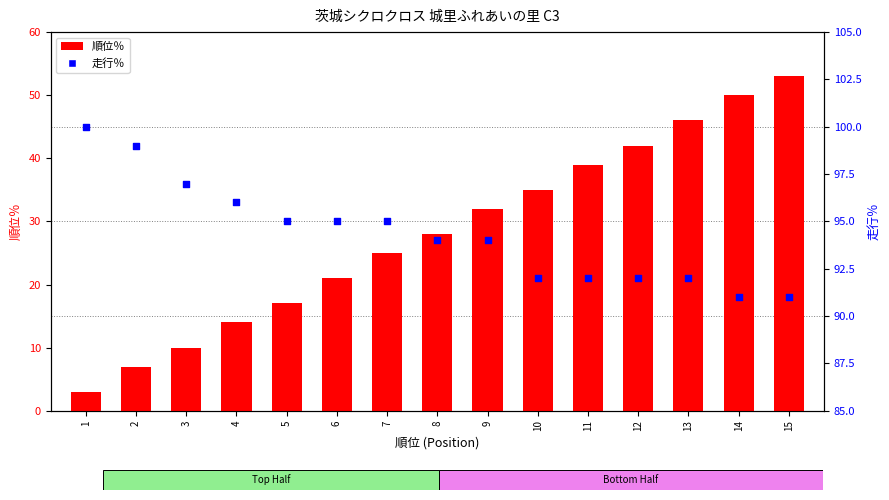

Which series reaches the maximum Y coordinate?

走行％